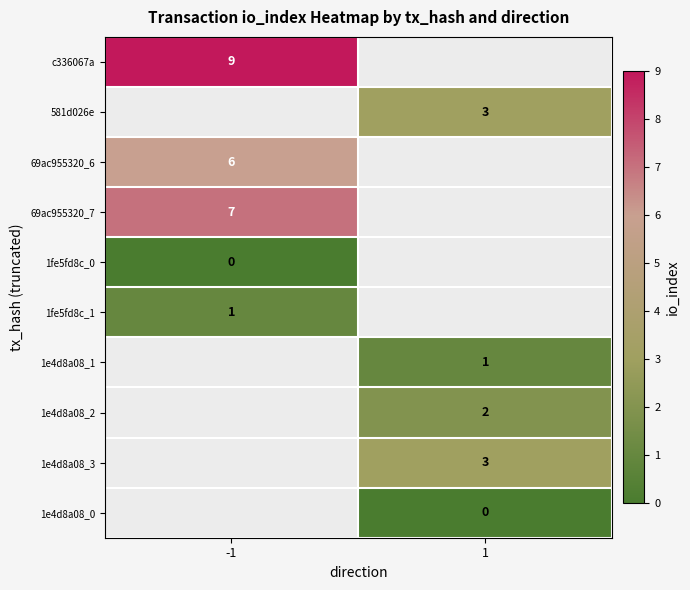

The 69ac955320_6 series shows 3 at -1. True or false?

False